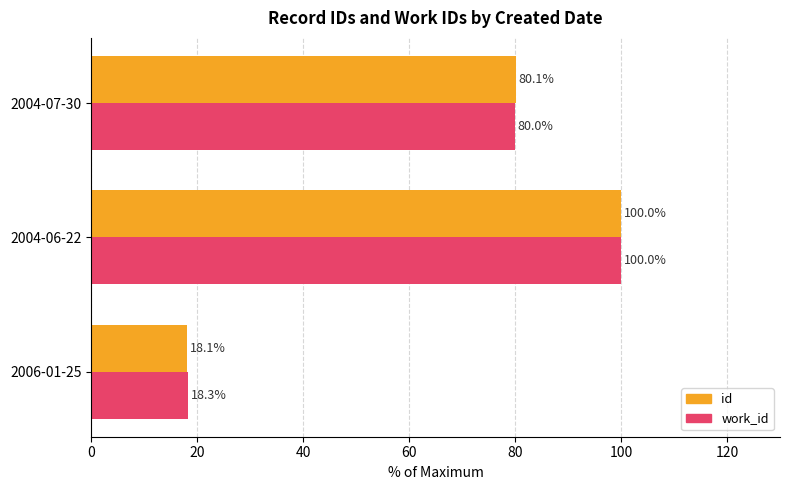

Which series has the largest total across all categories?

work_id